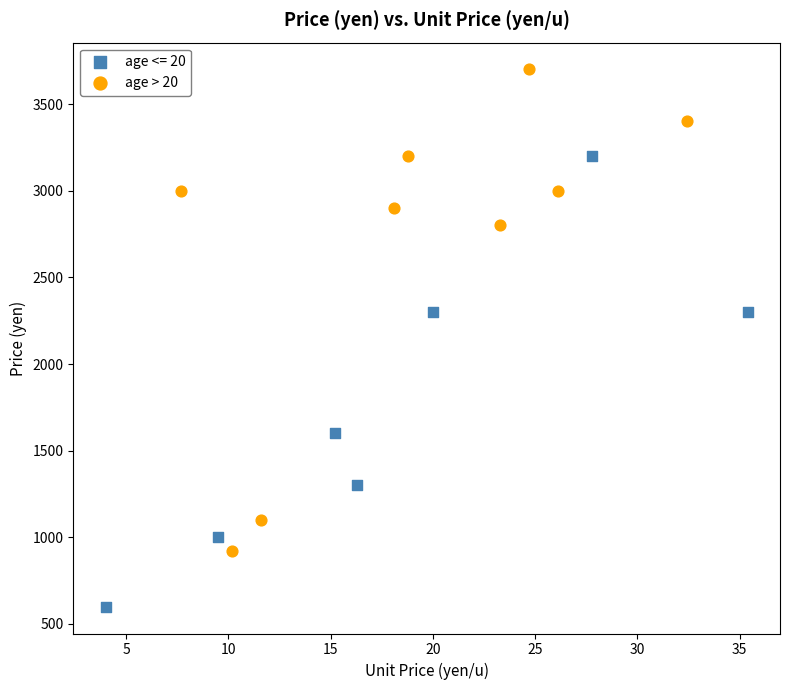

Which series has the widest spread of Y values?

age > 20